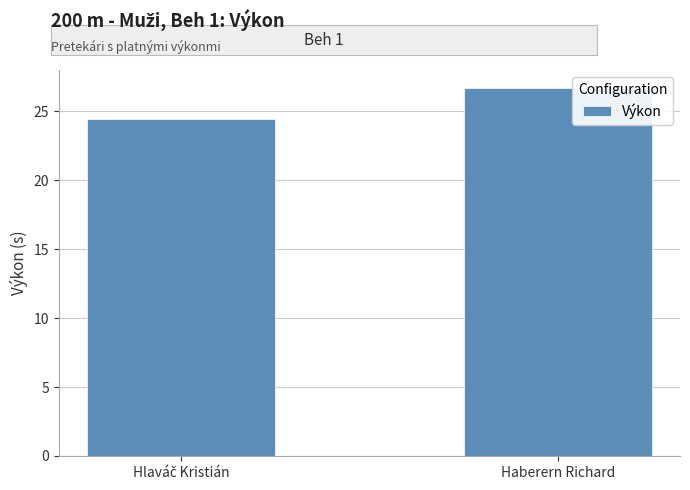

Reading left to right, what are all the values shown in this chart?

24.4	26.7